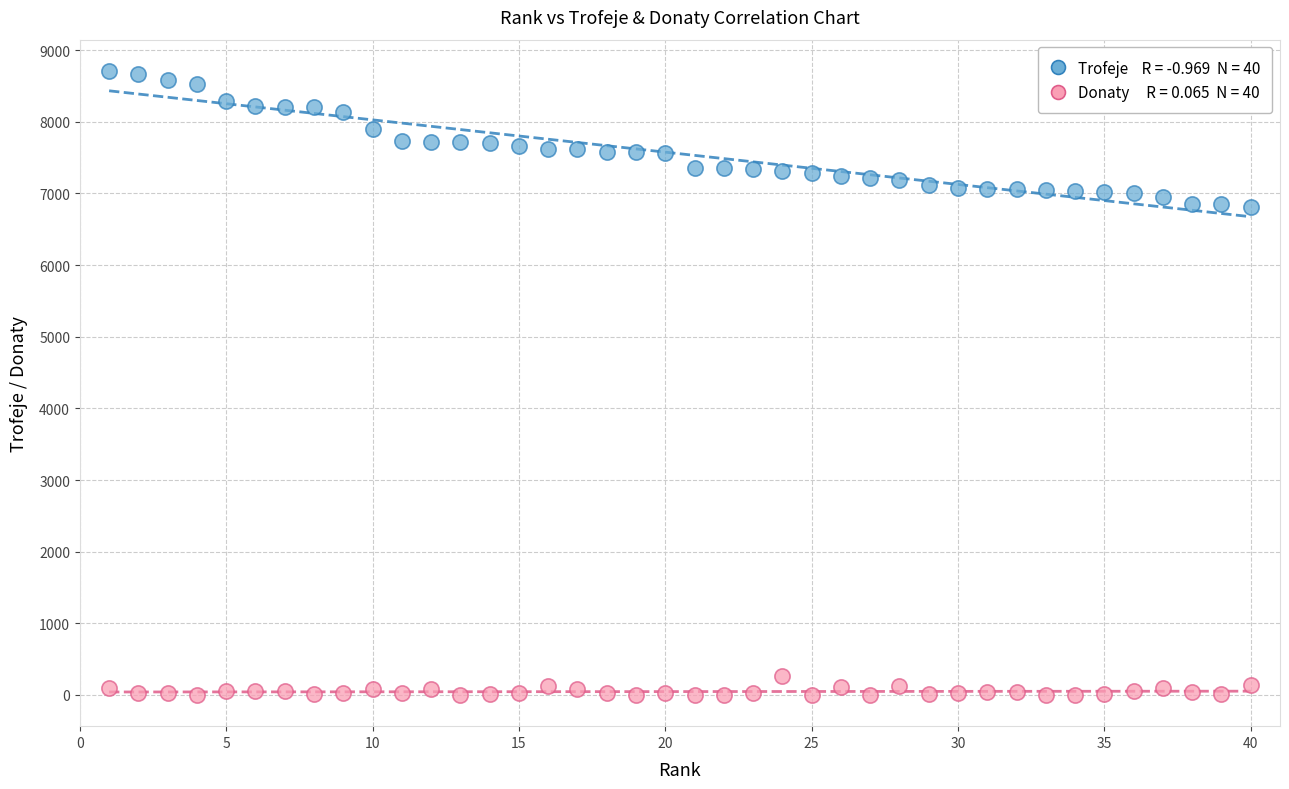

Across all data points, what is the range of Y values (max minus min)?

8711